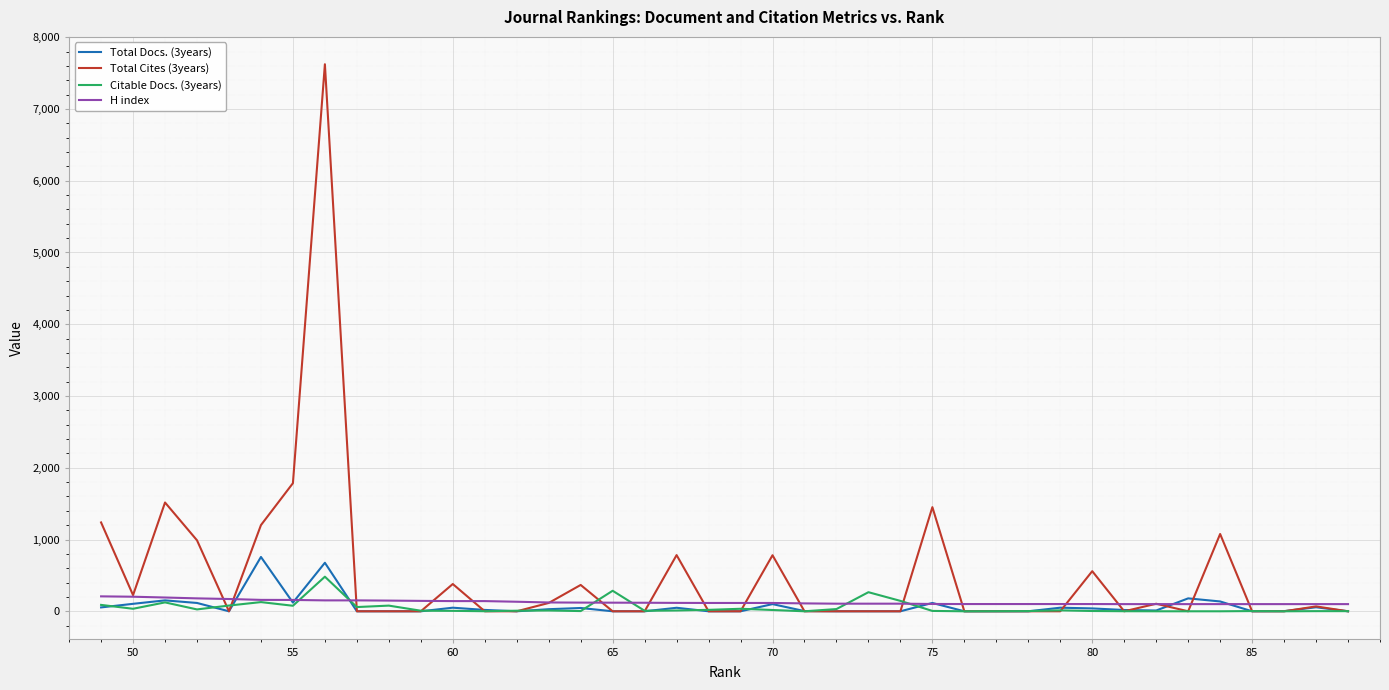

True or false: Total Docs. (3years) and Total Cites (3years) cross at least once.

True